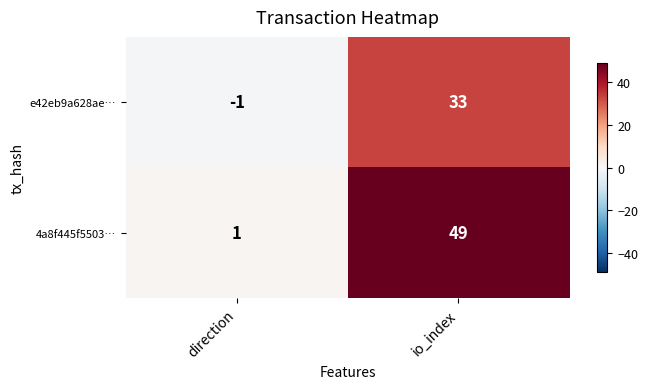

Which series has the widest spread of values?

4a8f445f5503…